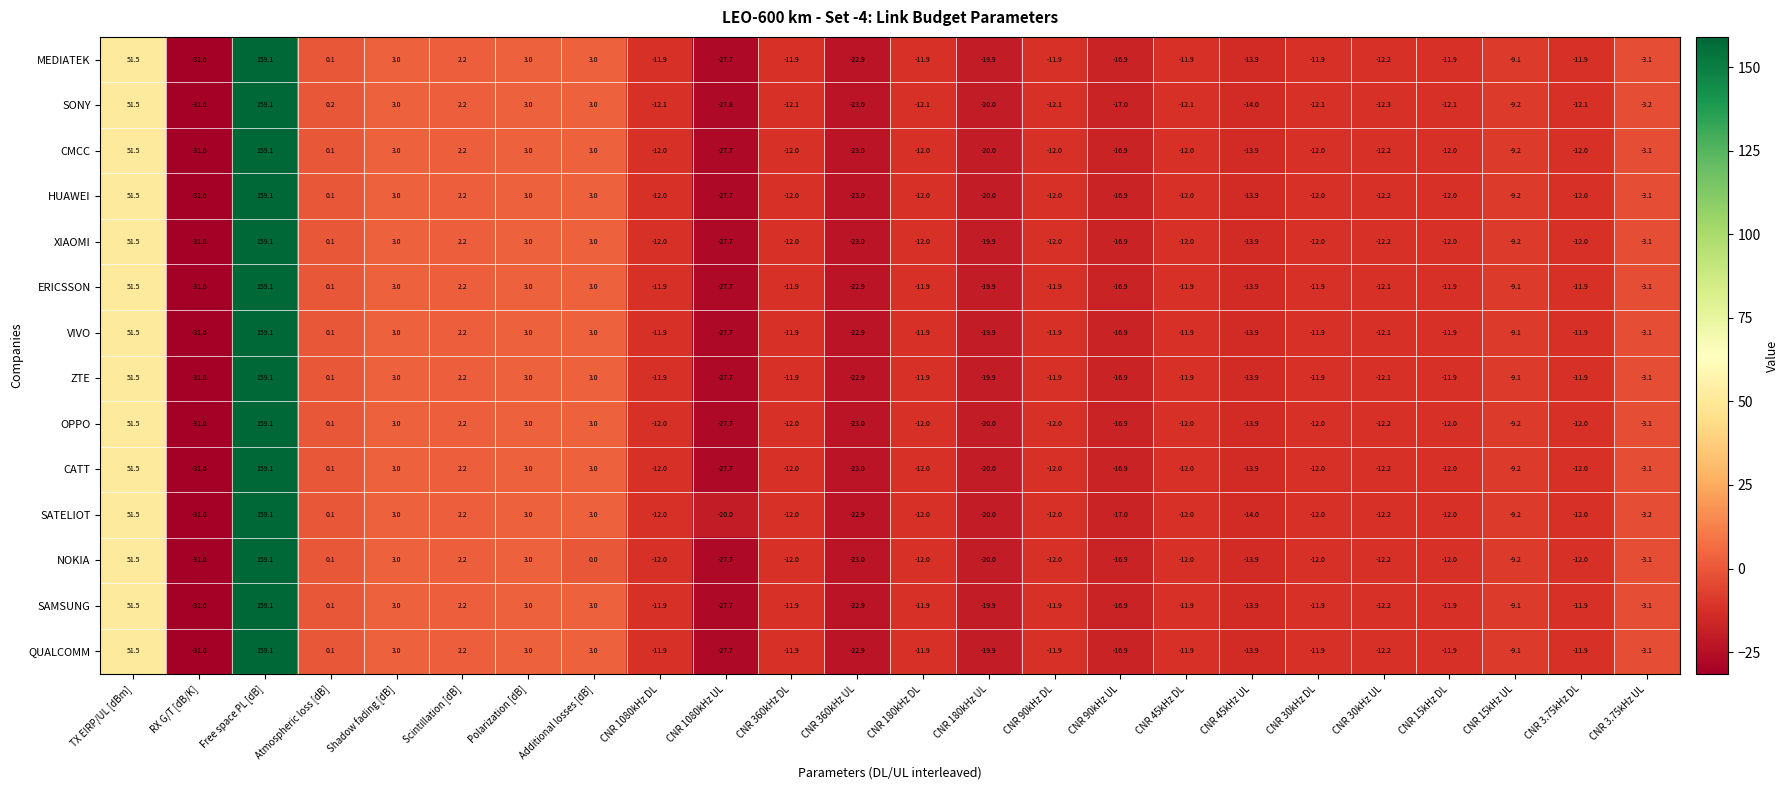

At which label is XIAOMI closest to 63?

TX EIRP/UL [dBm]